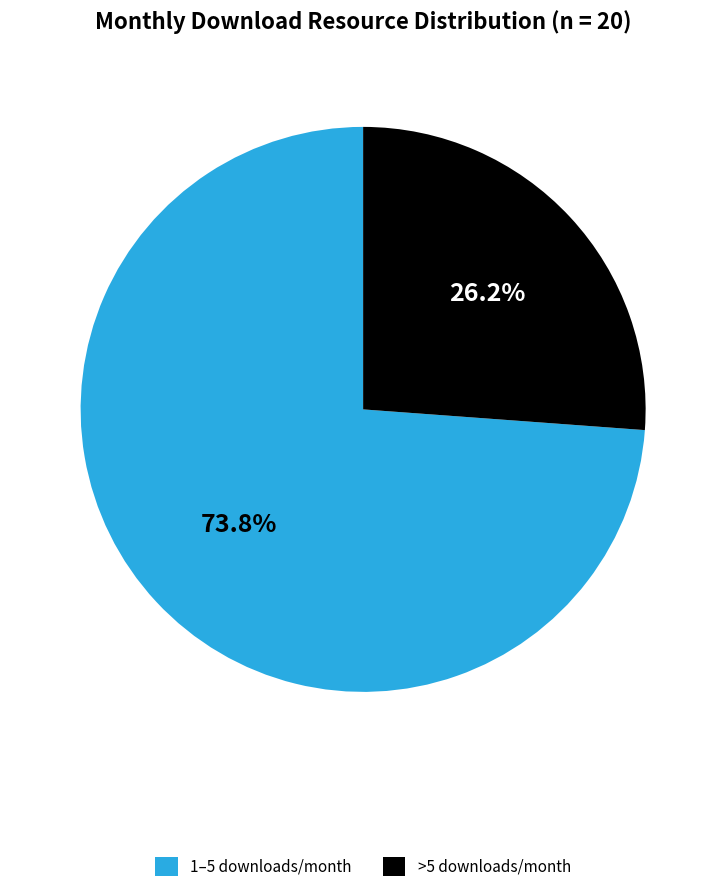

Is there a majority slice in this chart?

Yes